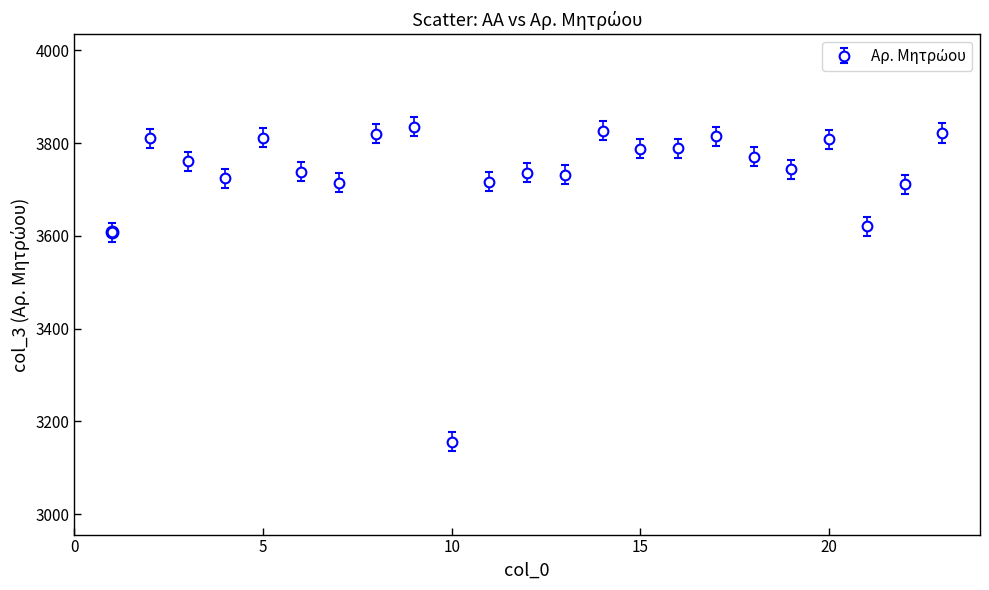

What is the value of the 9th point from the left?

3835